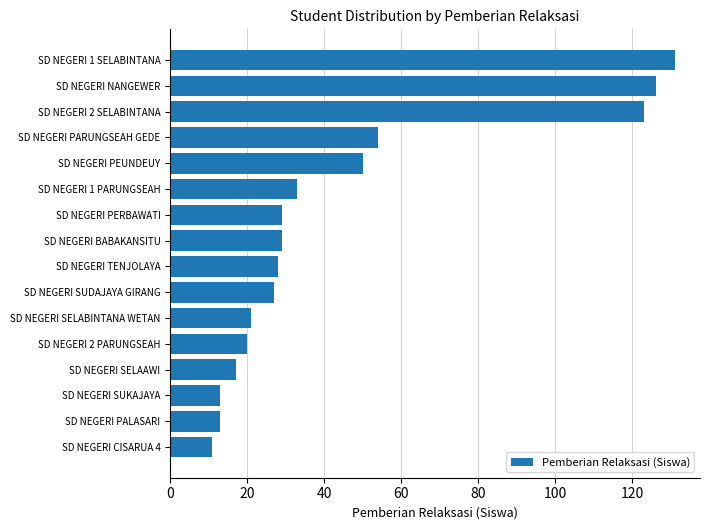

Approximately how many times larger is the value at SD NEGERI TENJOLAYA compared to SD NEGERI CISARUA 4?

2.5